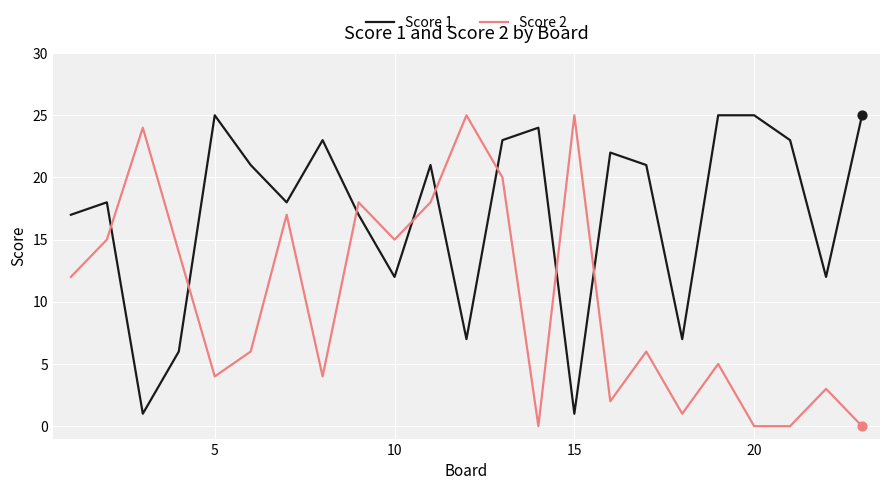

Which series has the largest total across all categories?

Score 1